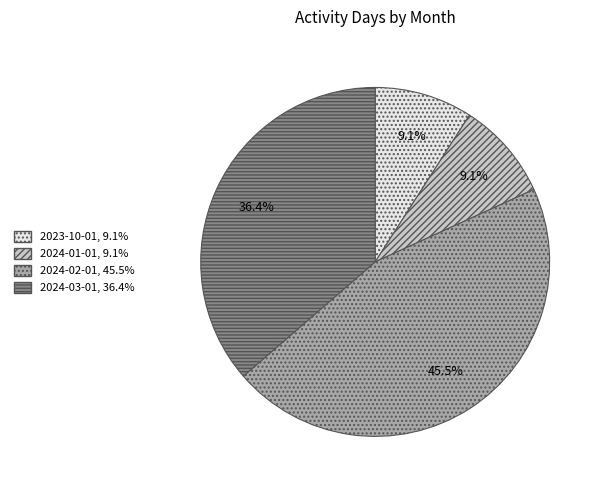

What percentage is the 2023-10-01 slice, to the nearest percent?

9%